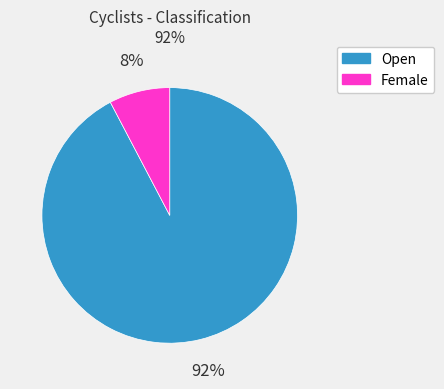

How many segments does this pie chart have?

2